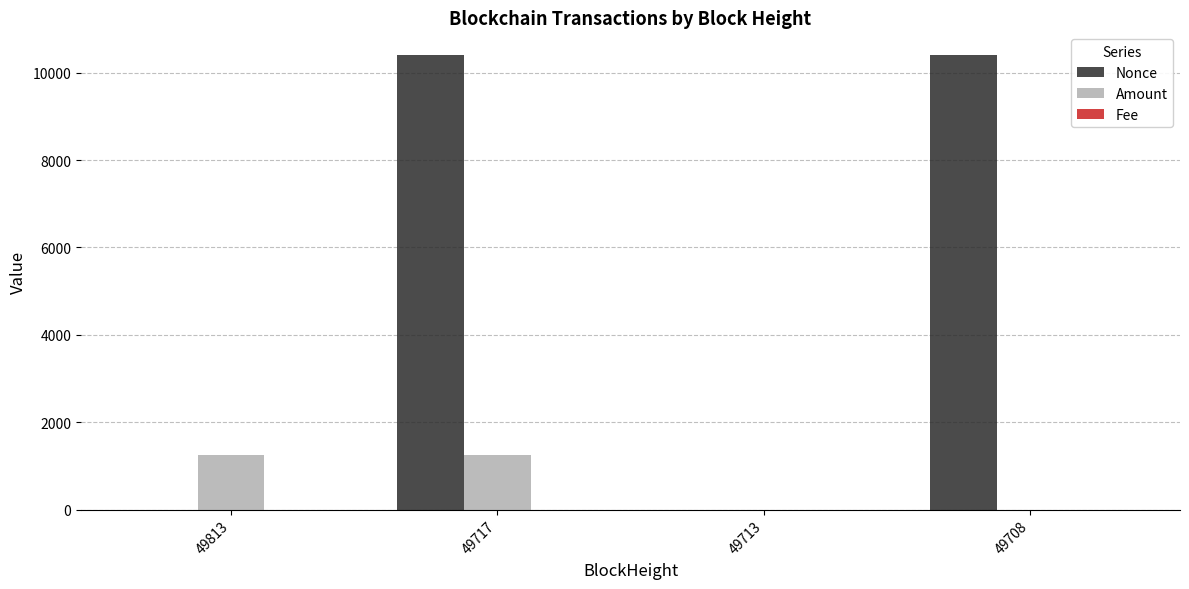

True or false: Nonce has a value of 1.0 at 49813.

True